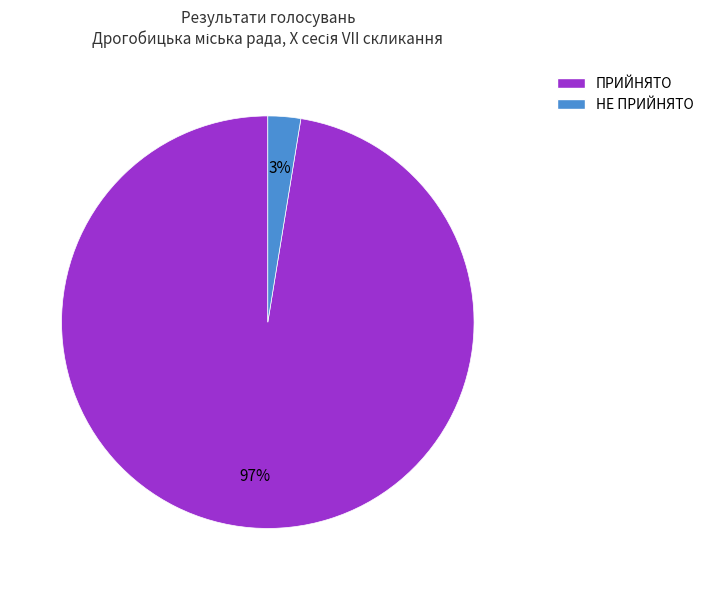

How many segments does this pie chart have?

2